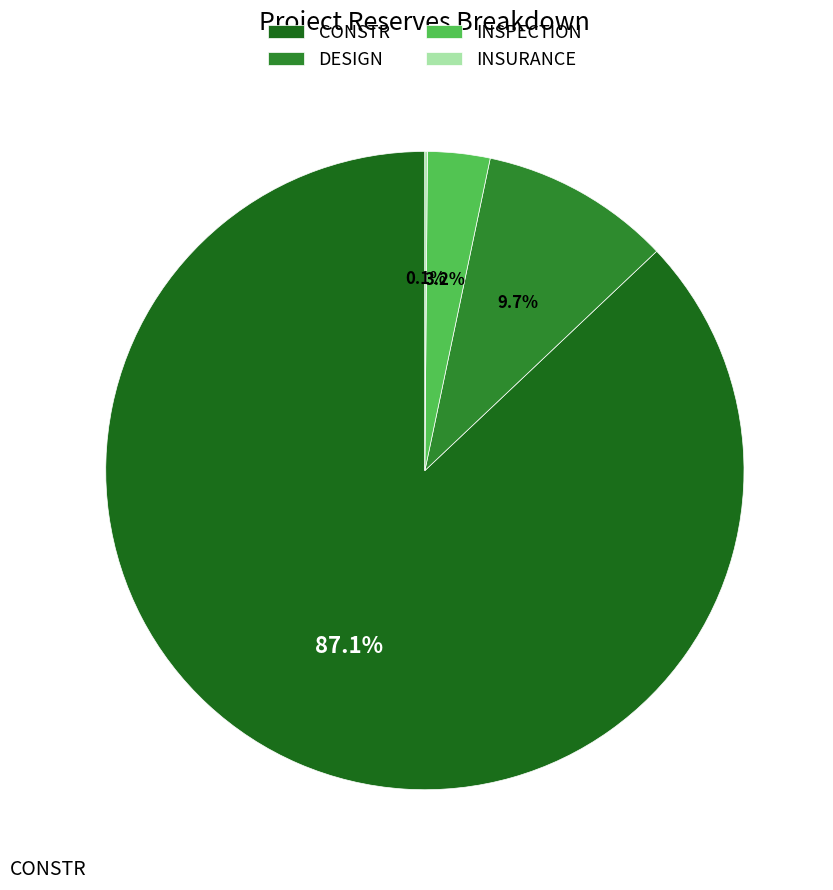

What is the total percentage of CONSTR and INSPECTION?

90.2%